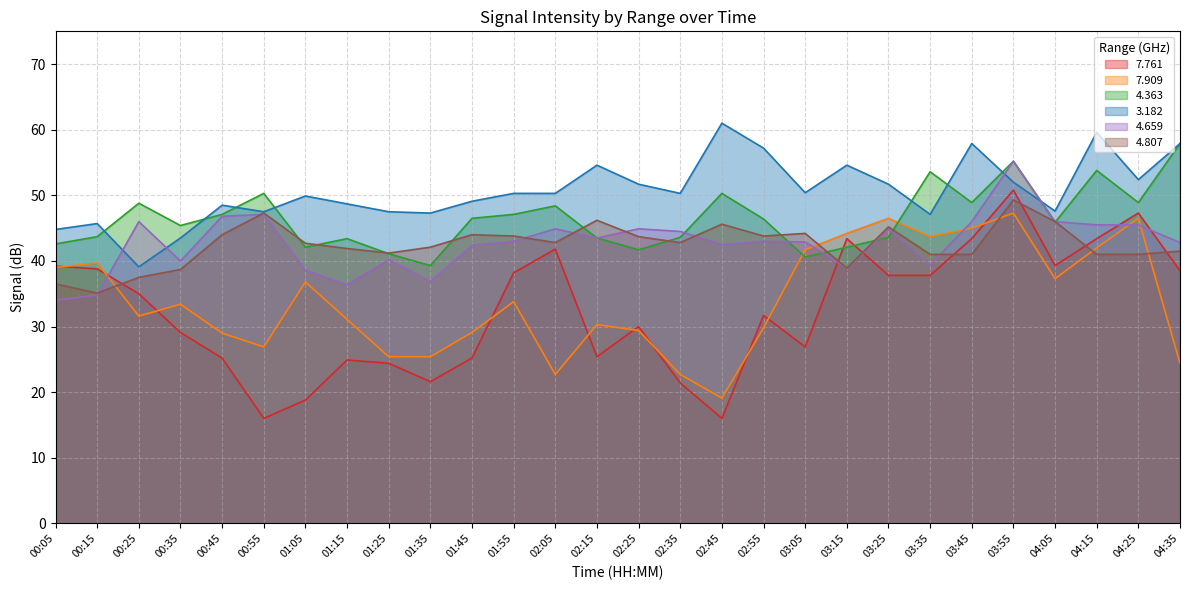

Is it true that 7.761 equals 43.4 at 03:45?

True